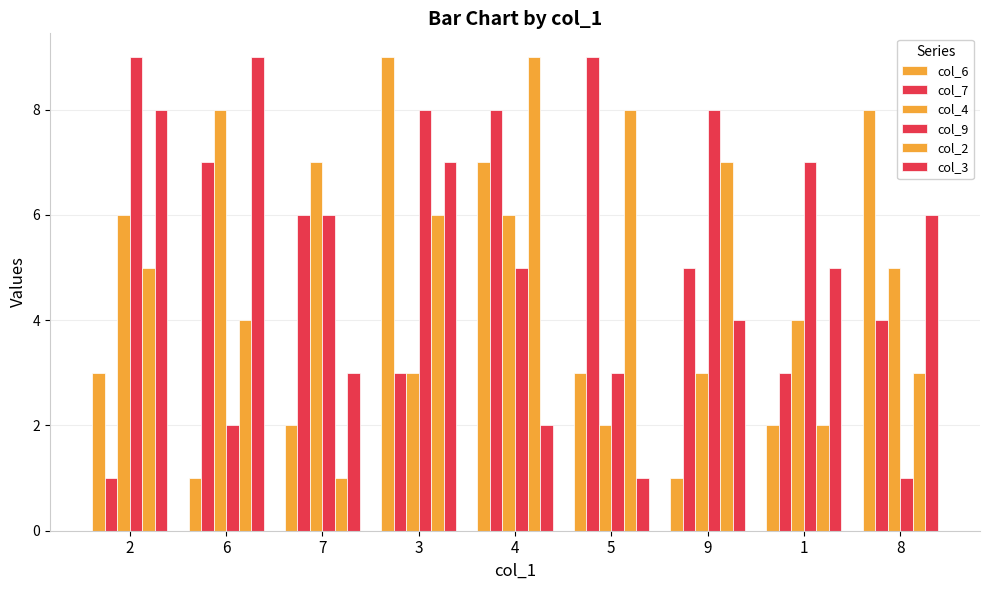

How many bars are there in total?

54